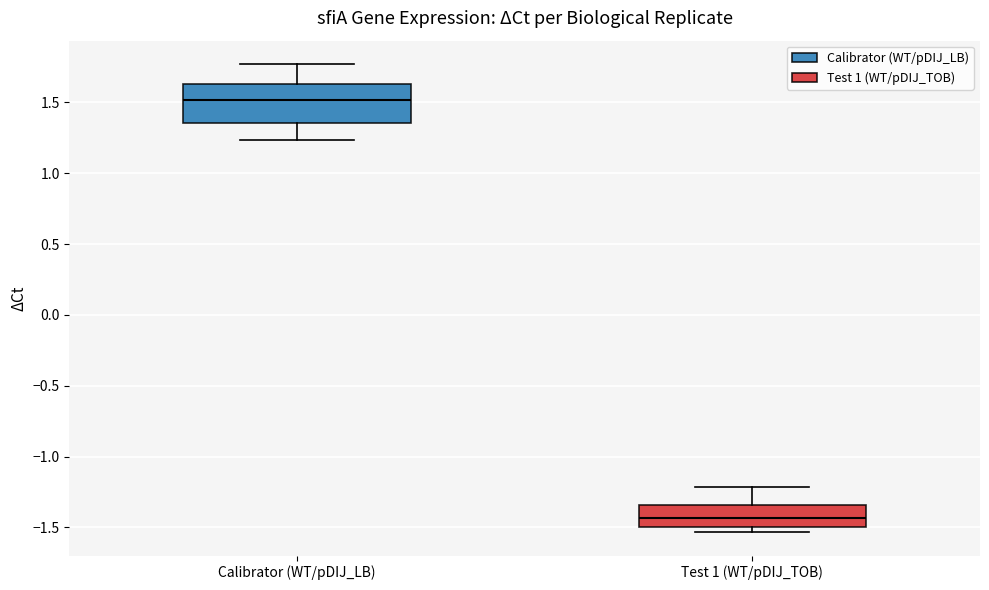

Reading left to right, transcribe this box plot: for each box, give where its median line is, the range the box spans, and where its two whiskers end, as read against the y-axis. The values are not printed on the chart, so give them approximately, as read against the axis.

Calibrator (WT/pDIJ_LB): median 1.50, box 1.35 to 1.65, whiskers 1.25 to 1.75
Test 1 (WT/pDIJ_TOB): median -1.45, box -1.50 to -1.35, whiskers -1.55 to -1.20